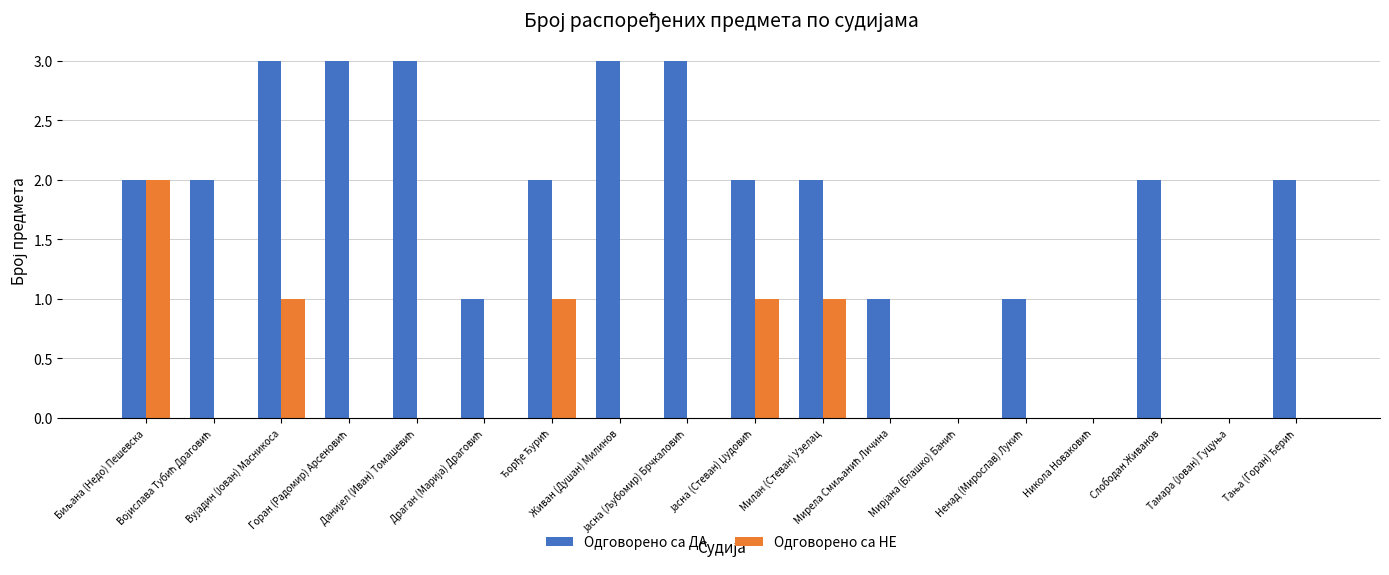

How many groups of bars are there?

18